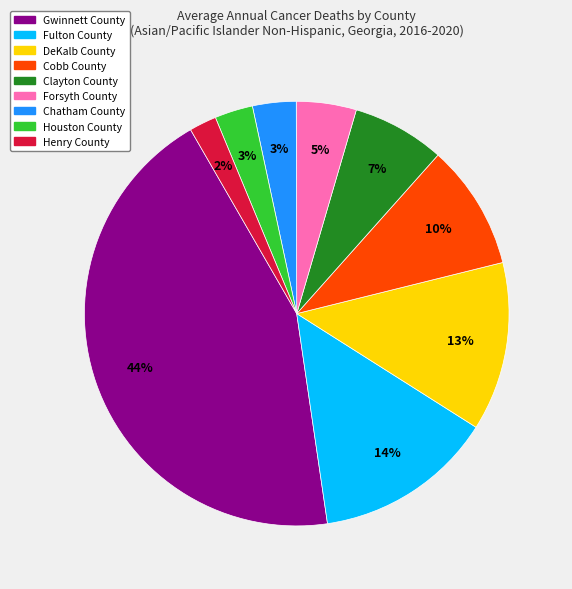

To the nearest percent, what portion does Forsyth County represent?

5%